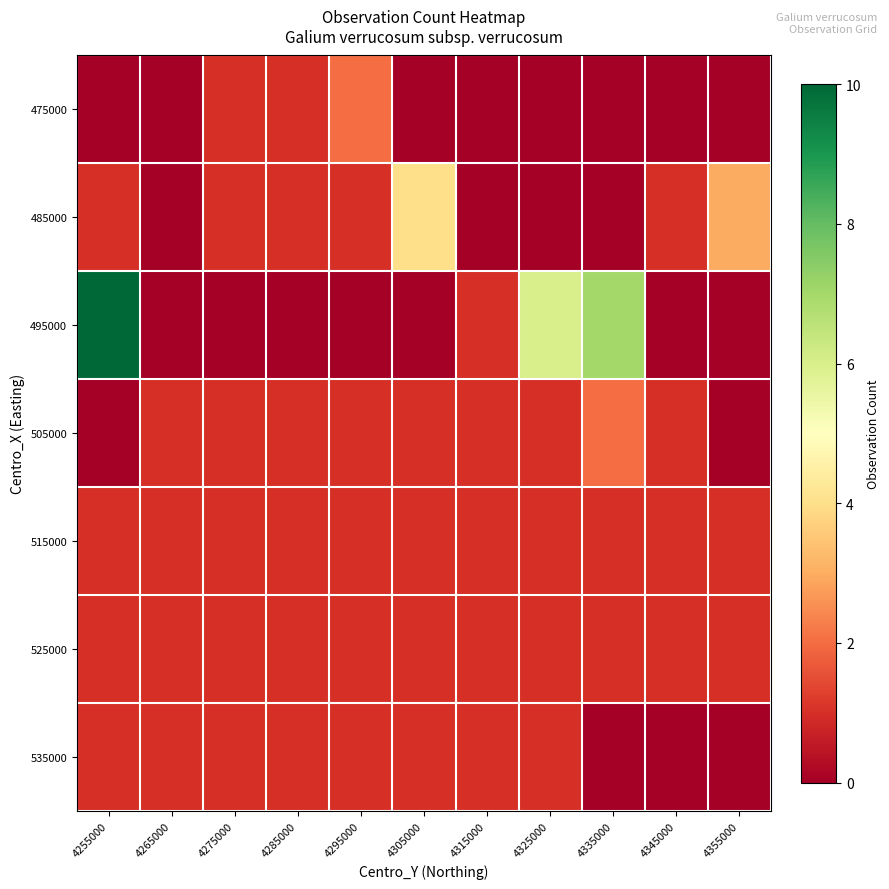

Which category has the highest value across all series?

4255000